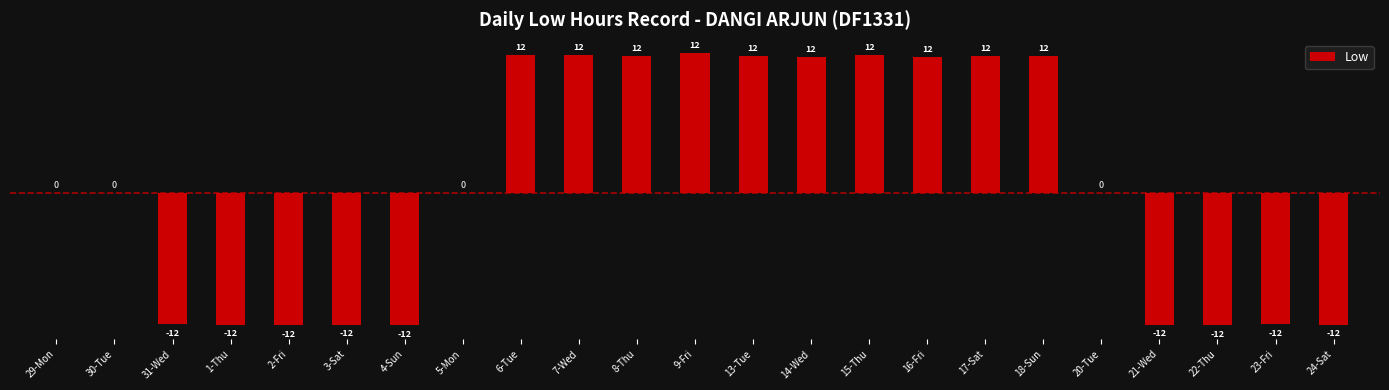

Are the bars horizontal?

No